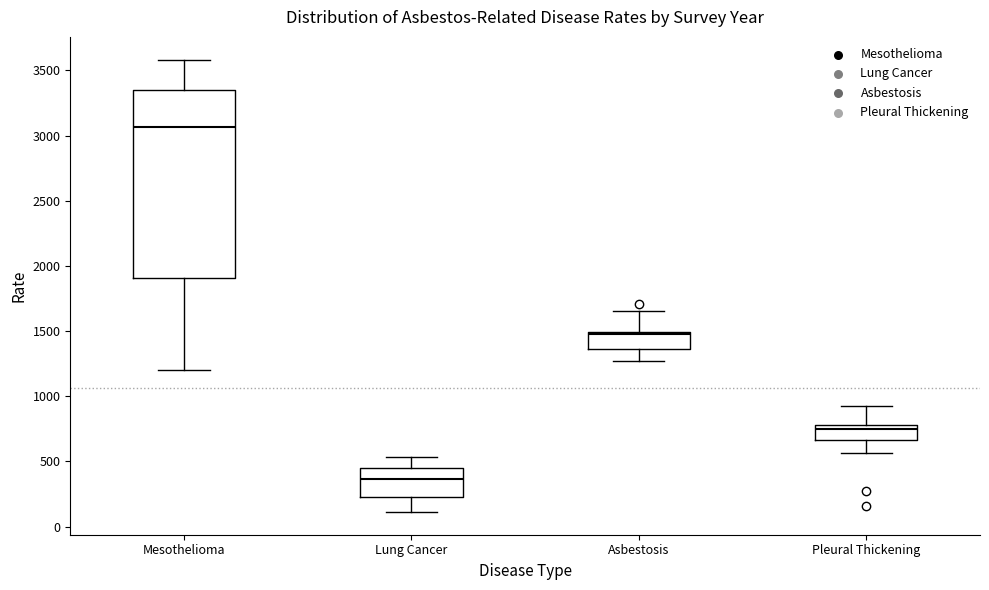

Which box is the tallest, from its lower edge to its upper edge?

Mesothelioma